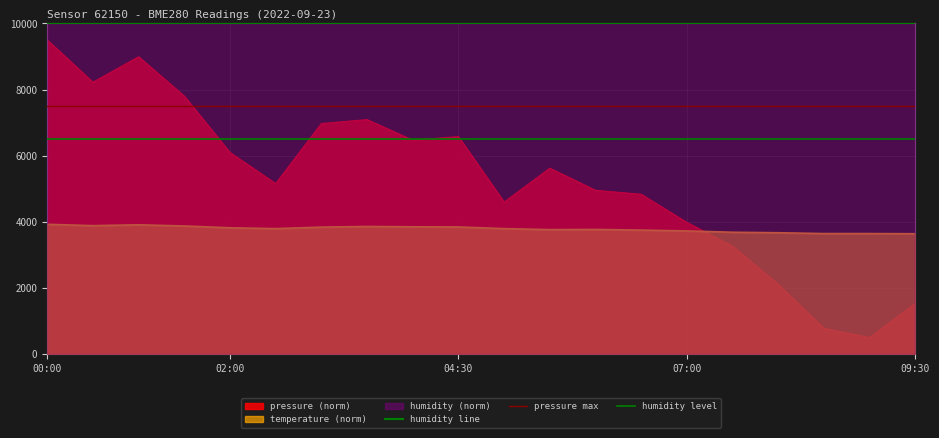

How many categories are shown in the chart?

20